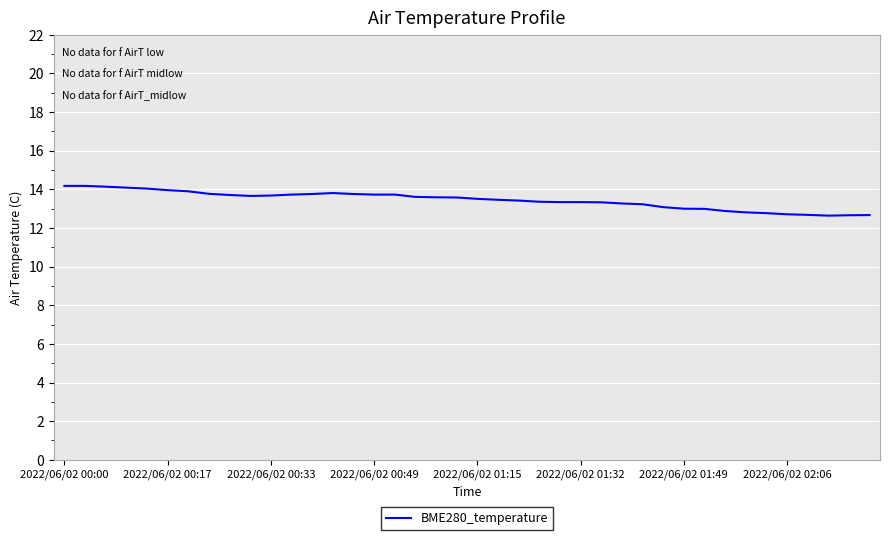

What is the difference between the maximum and minimum values?

1.5